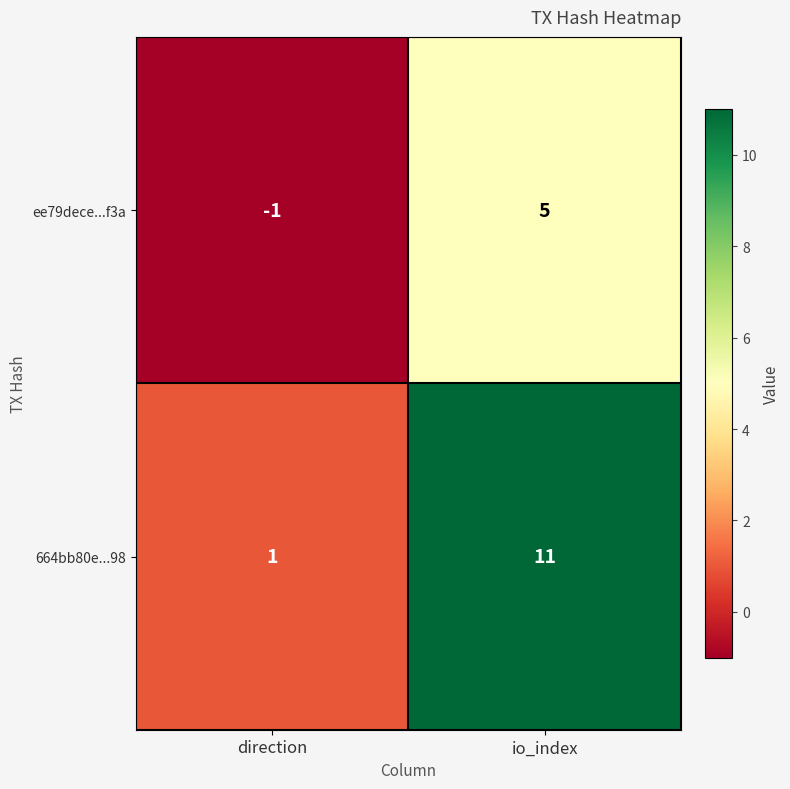

How many data points does each series have?

2